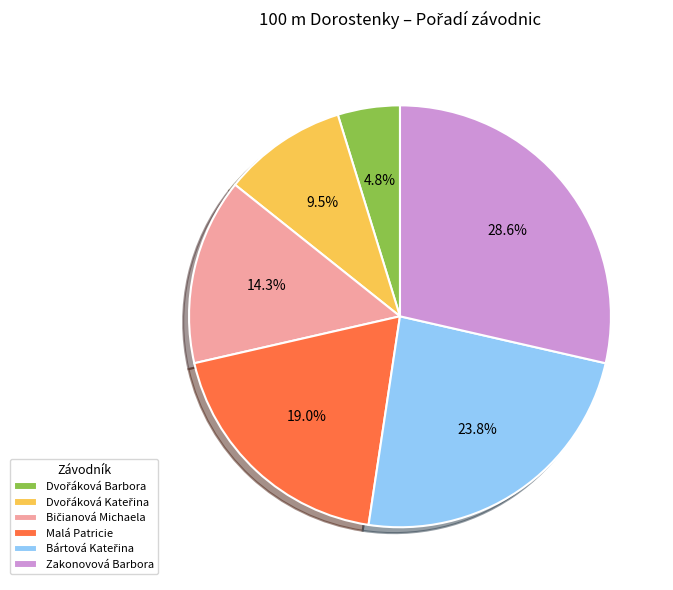

Which slice is the largest?

Zakonovová Barbora